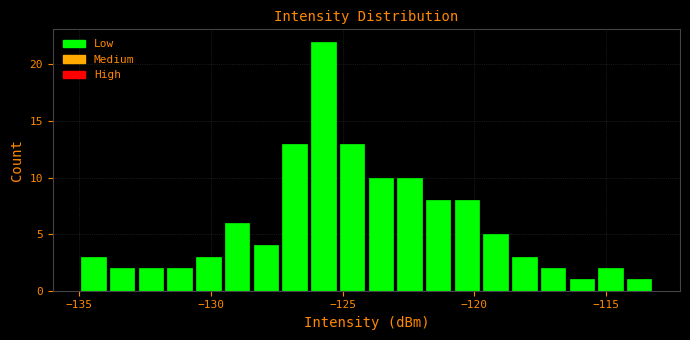

Read against the x-axis, roughly where is the centre of the tallest bar?

-125.5